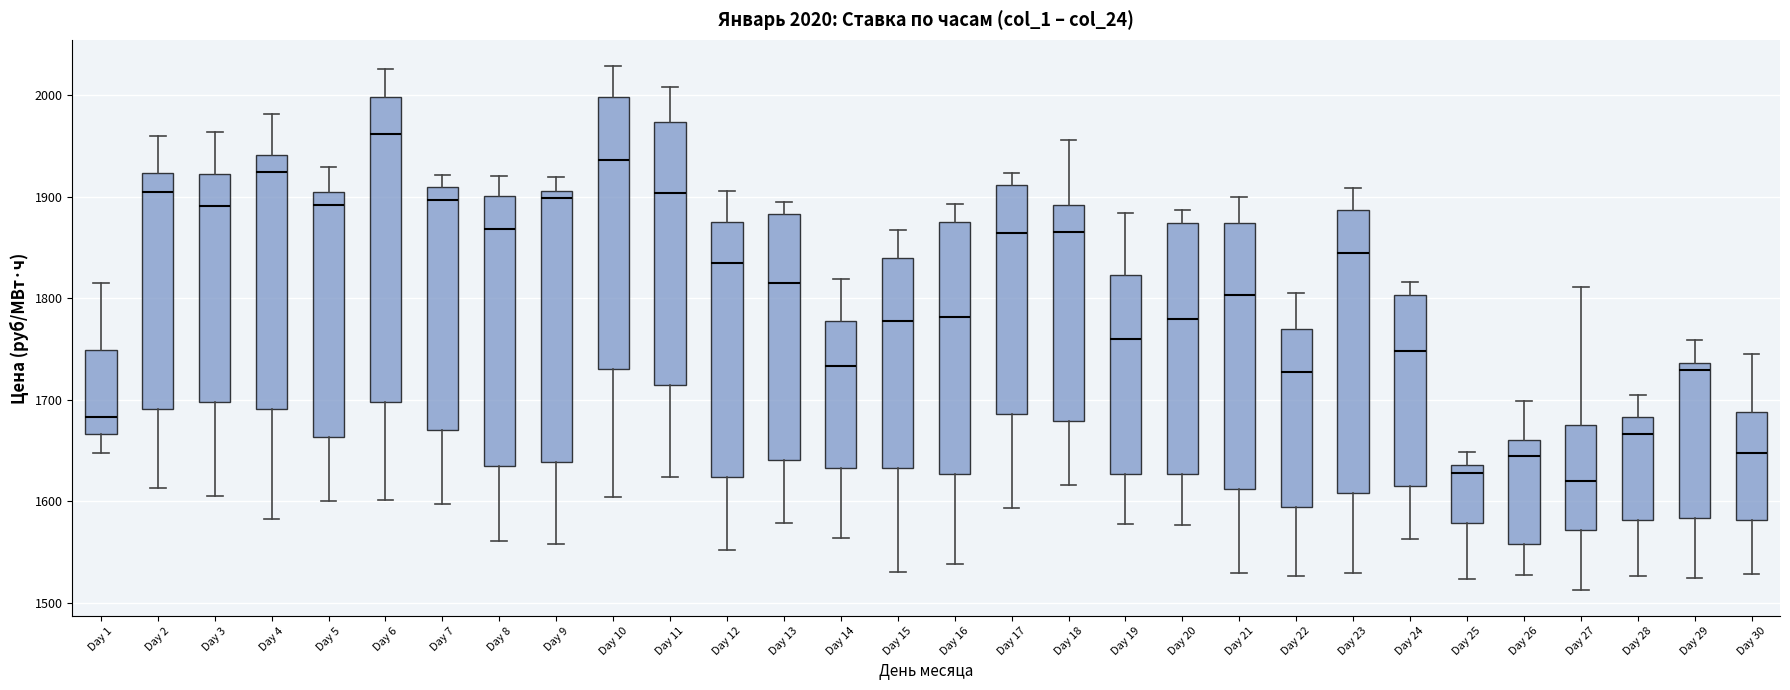

Which box is the tallest, from its lower edge to its upper edge?

Day 6